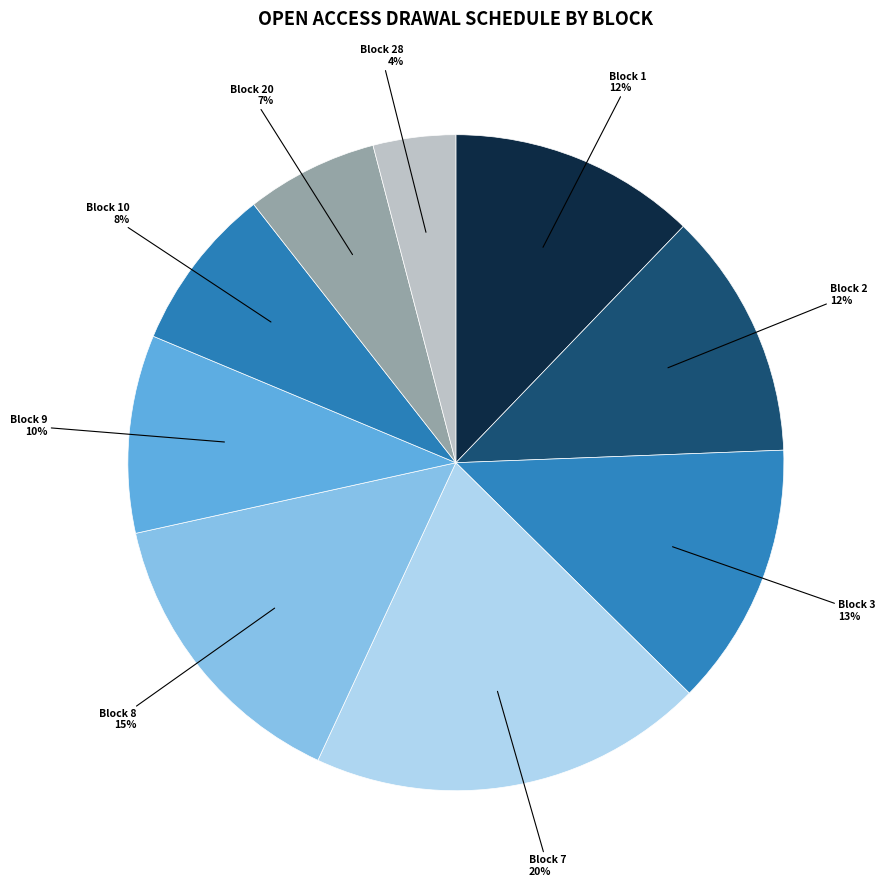

To the nearest percent, what is the average slice percentage?

11%